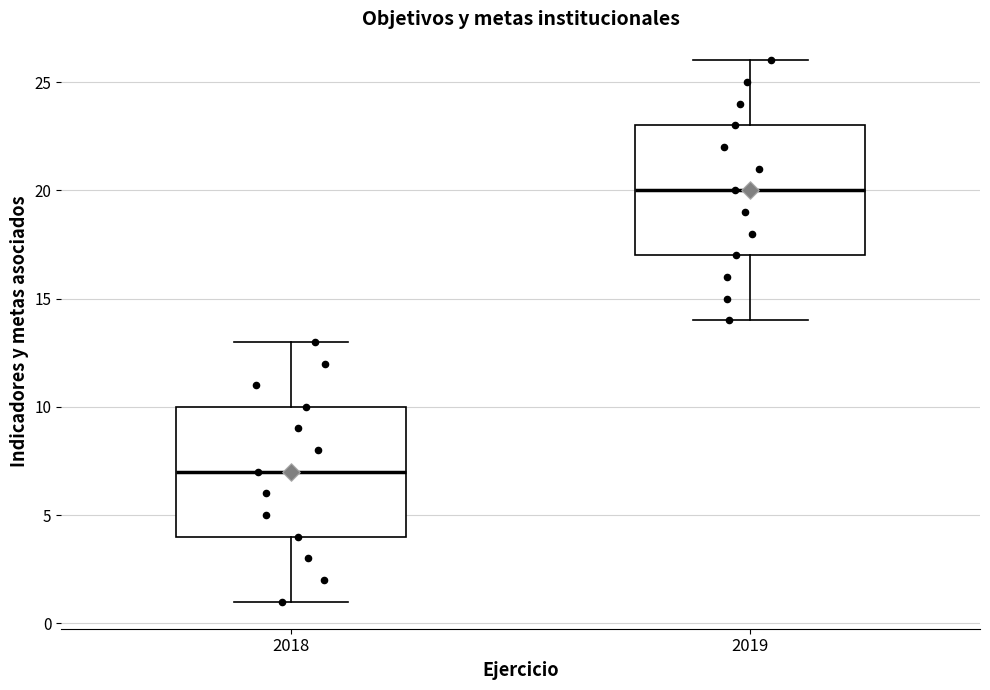

Which box's median line is the highest?

2019